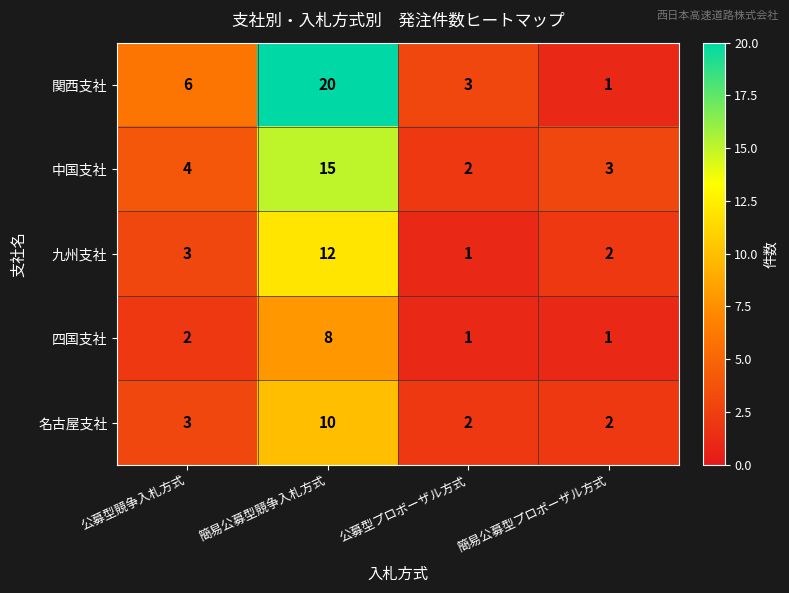

What is the maximum value shown in the chart?

20